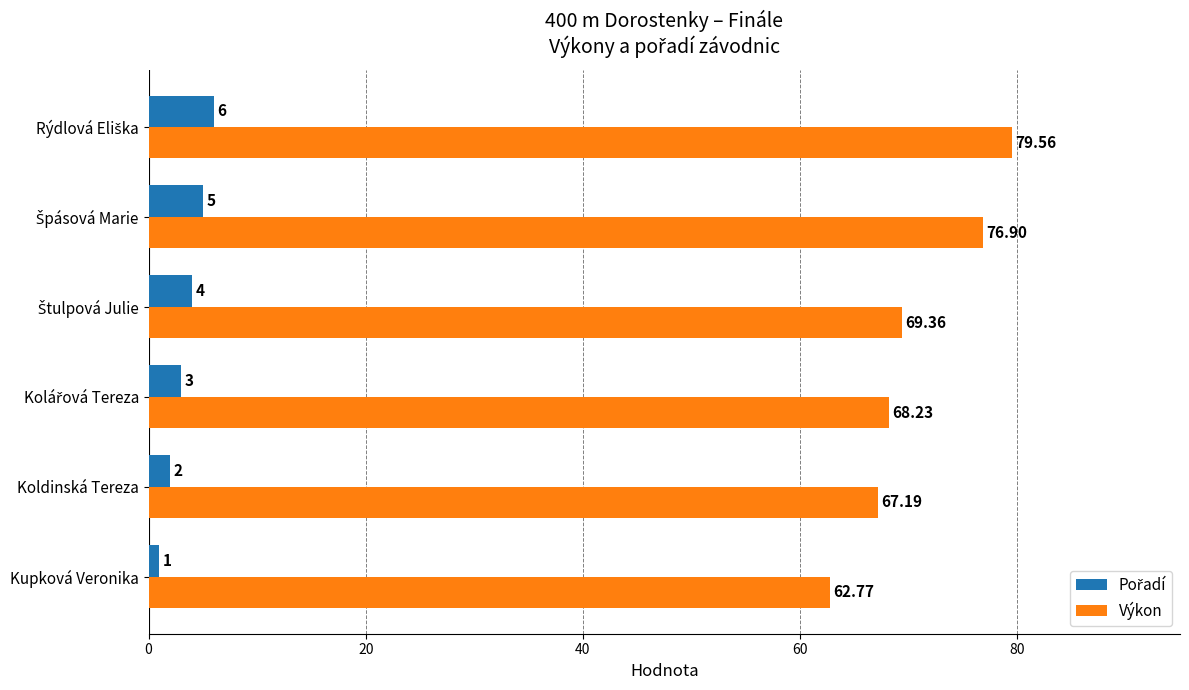

Count the number of categories in the chart.

6